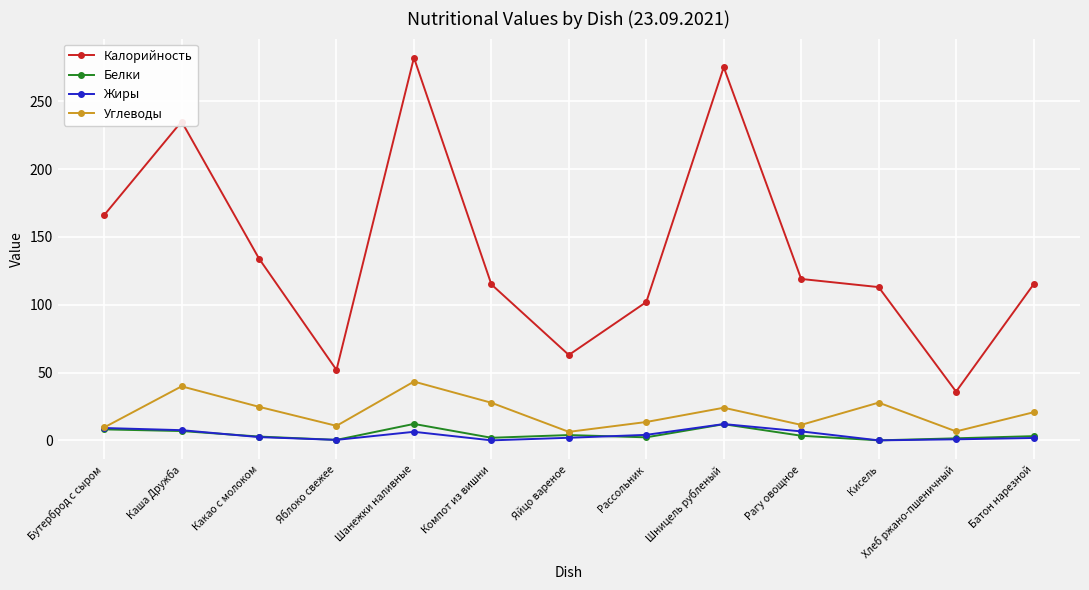

What is the difference between the maximum and minimum values in the Белки series?

12.1